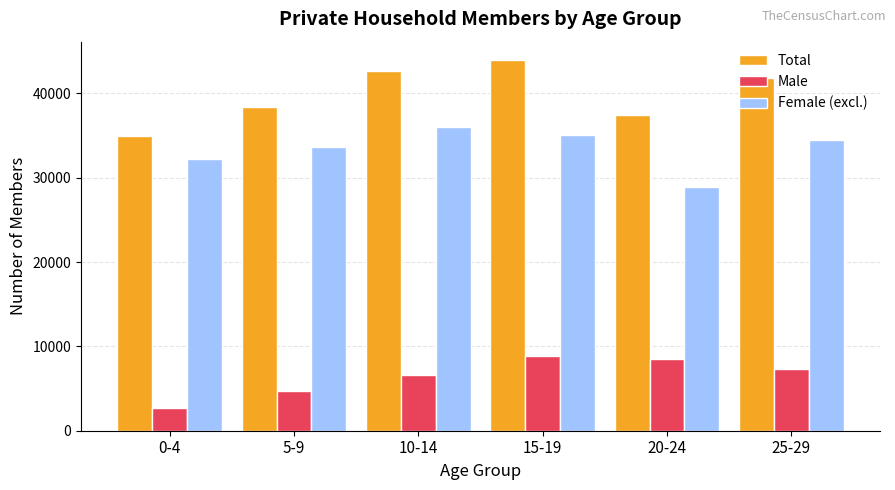

Is the value of Female (excl.) at 15-19 greater than the value of Male at 25-29?

Yes